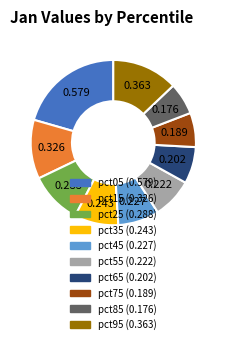

Does pct35 account for over 50% of the chart?

No